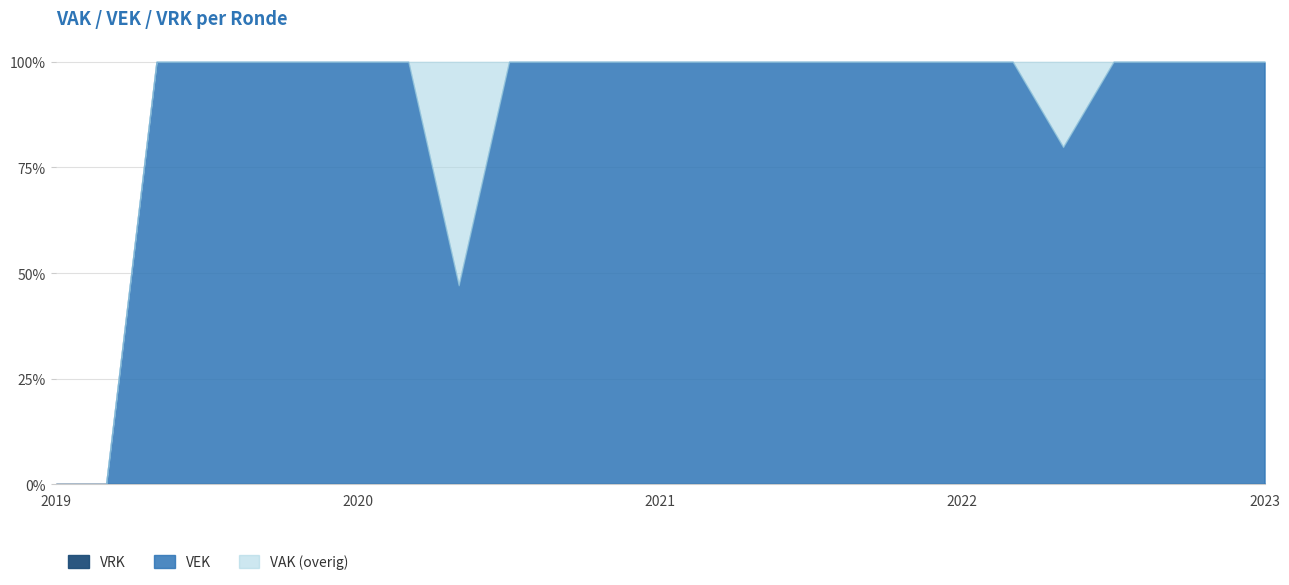

The value of VEK at 2022 uitvoering is 194. True or false?

True